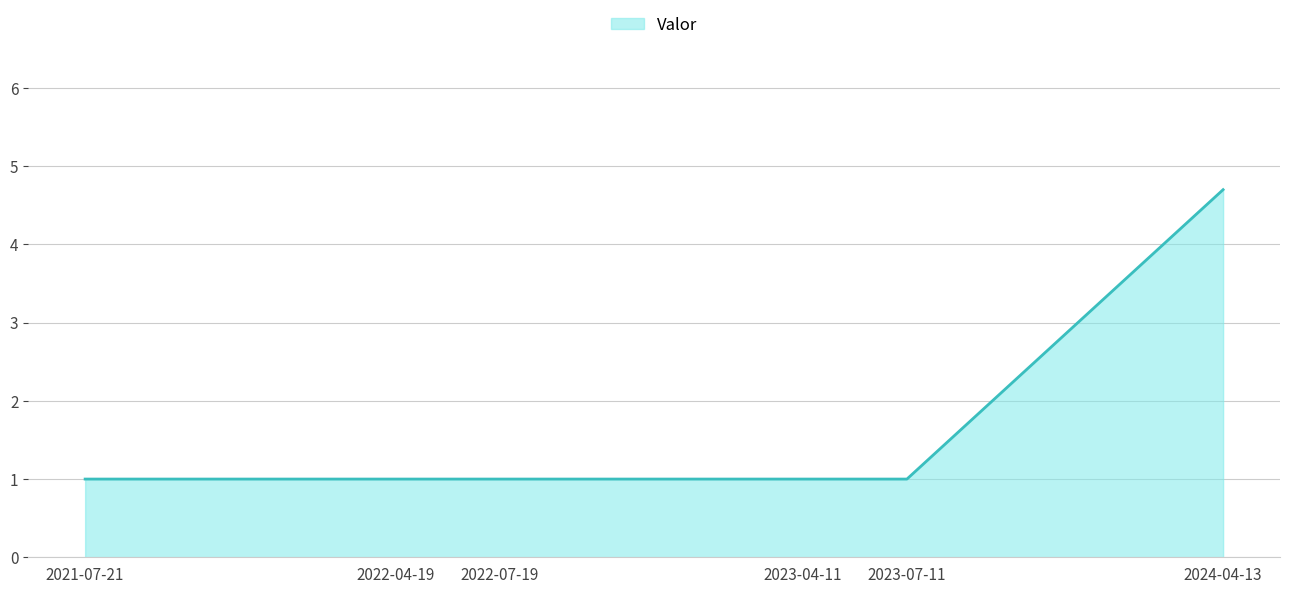

What position from the right is 2023-04-11?

3